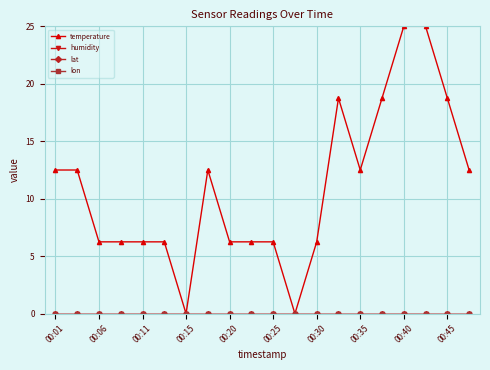

Is this an area chart (filled region under the line)?

No